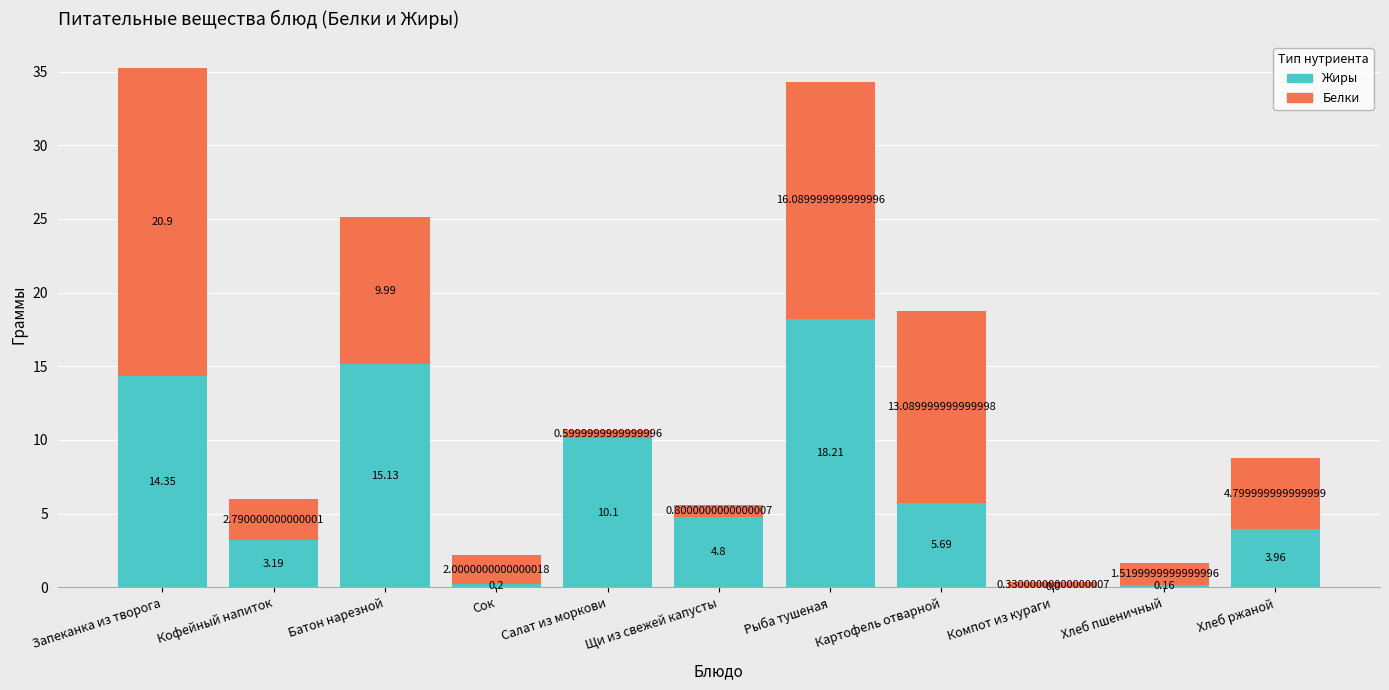

At which label does Жиры first exceed 4?

Запеканка из творога